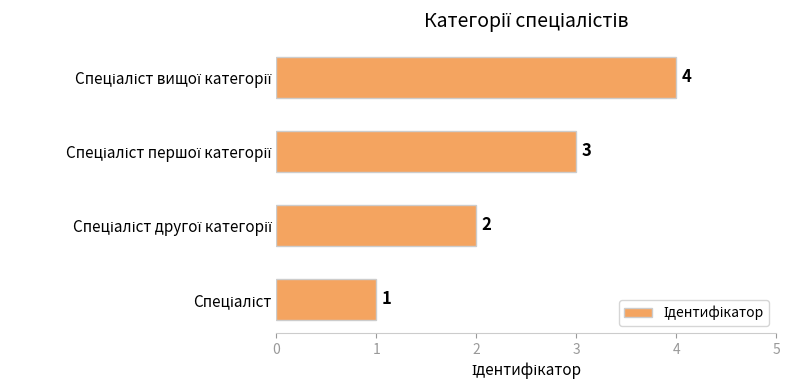

What is the greatest value displayed?

4